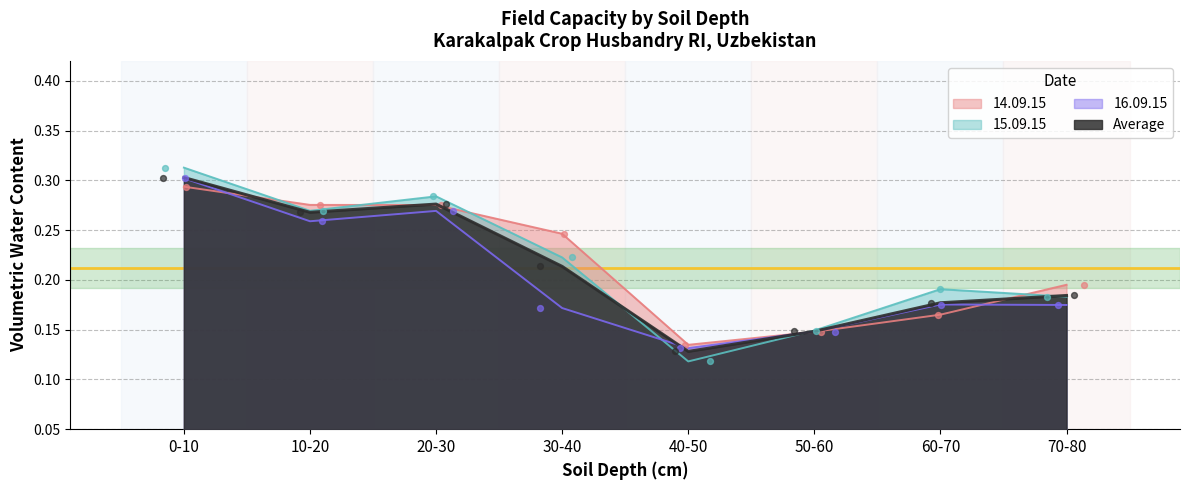

Which series contains the highest Y value?

15.09.15